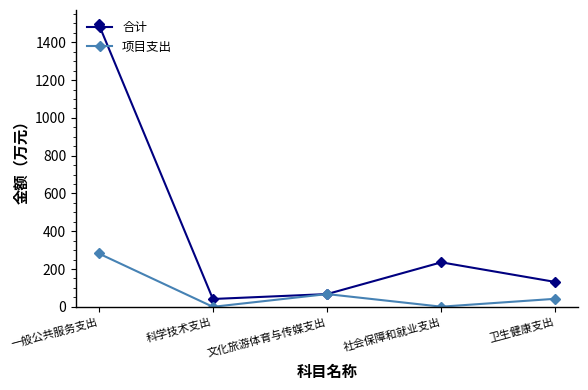

What is the value of the 合计 point at the 4th from the left?

235.5